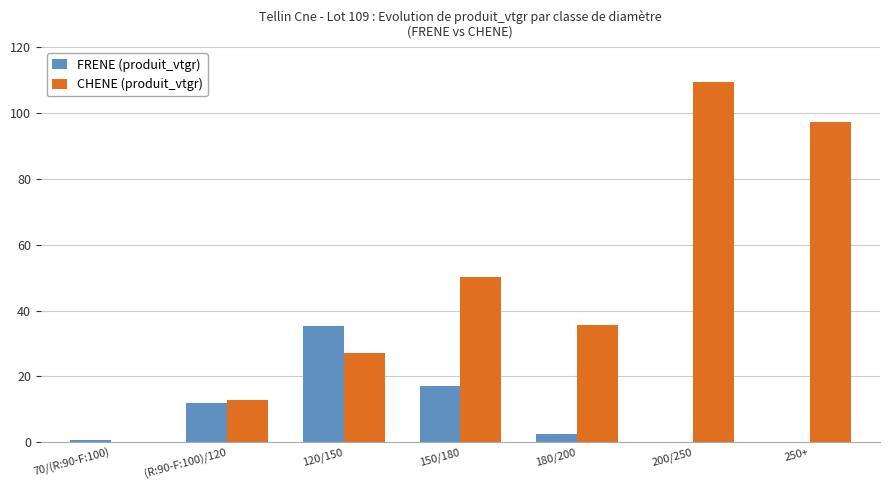

At which category does the chart reach its peak across all series?

200/250